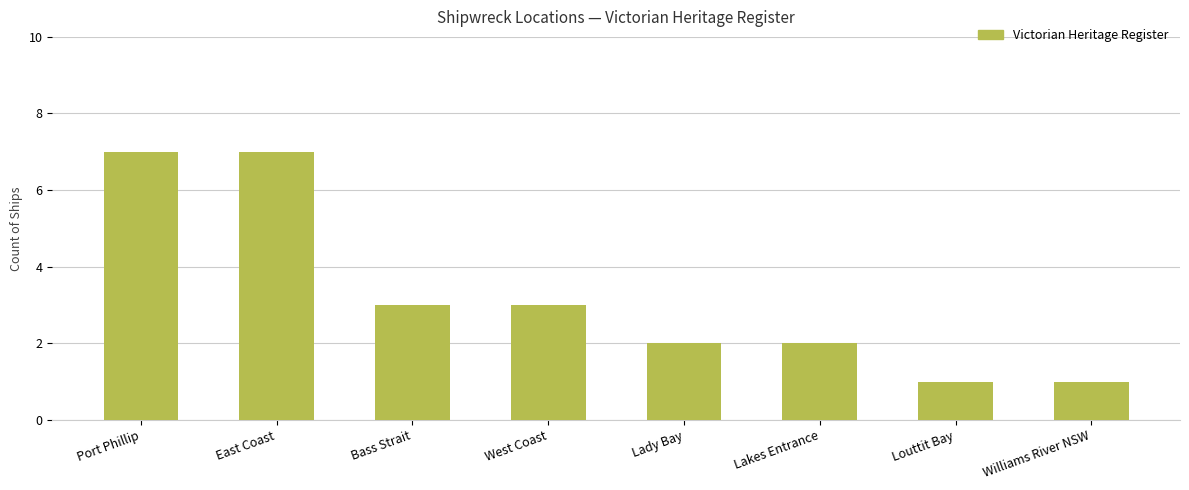

What is the label of the 8th bar from the left?

Williams River NSW